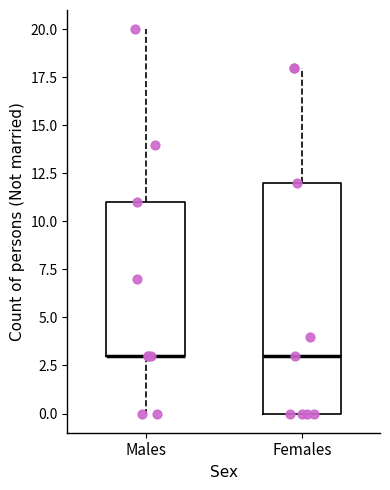

Where does the upper whisker of the box for Males end on the y-axis? The values are not printed on the chart, so give them approximately, as read against the axis.

20